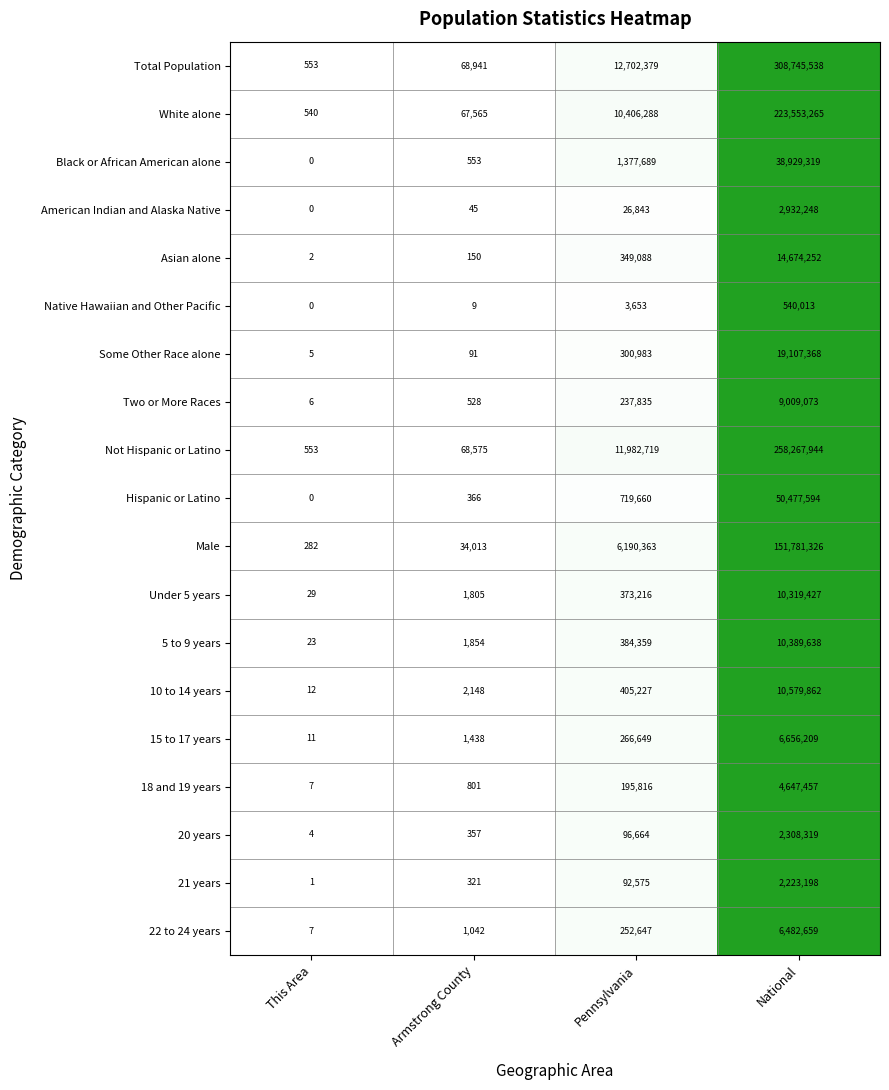

Which series has the largest range (max minus min)?

Total Population